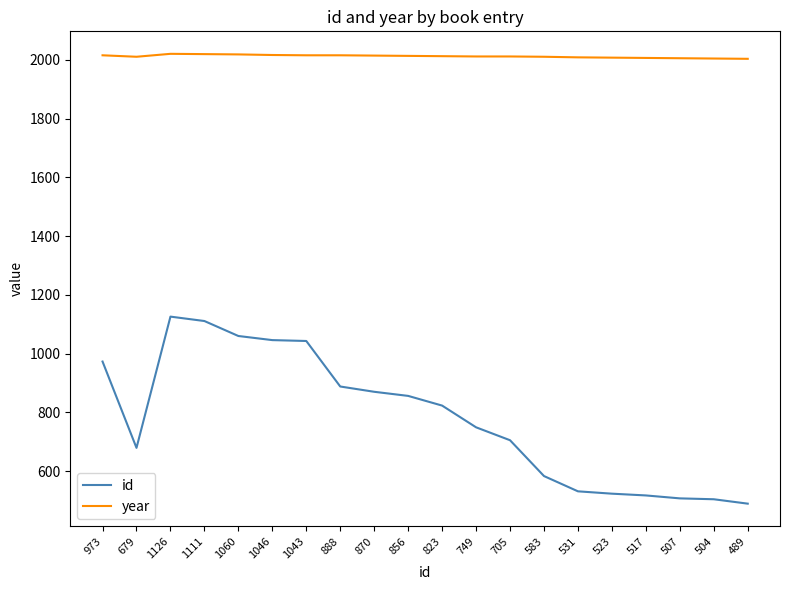

What is the difference between the maximum and minimum values in the id series?

637